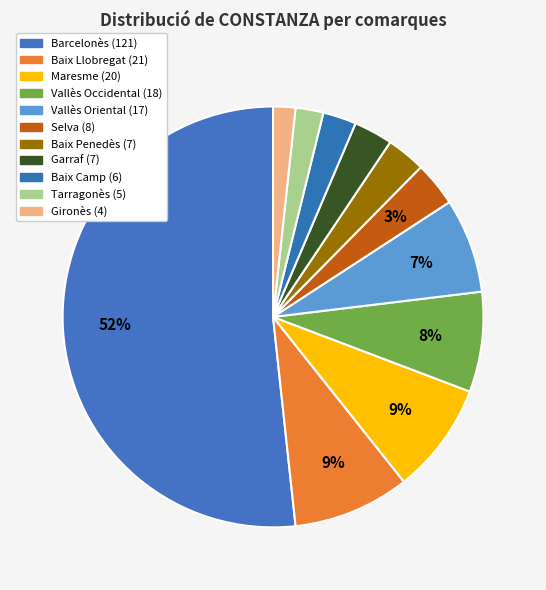

To the nearest percent, what portion does Barcelonès represent?

52%